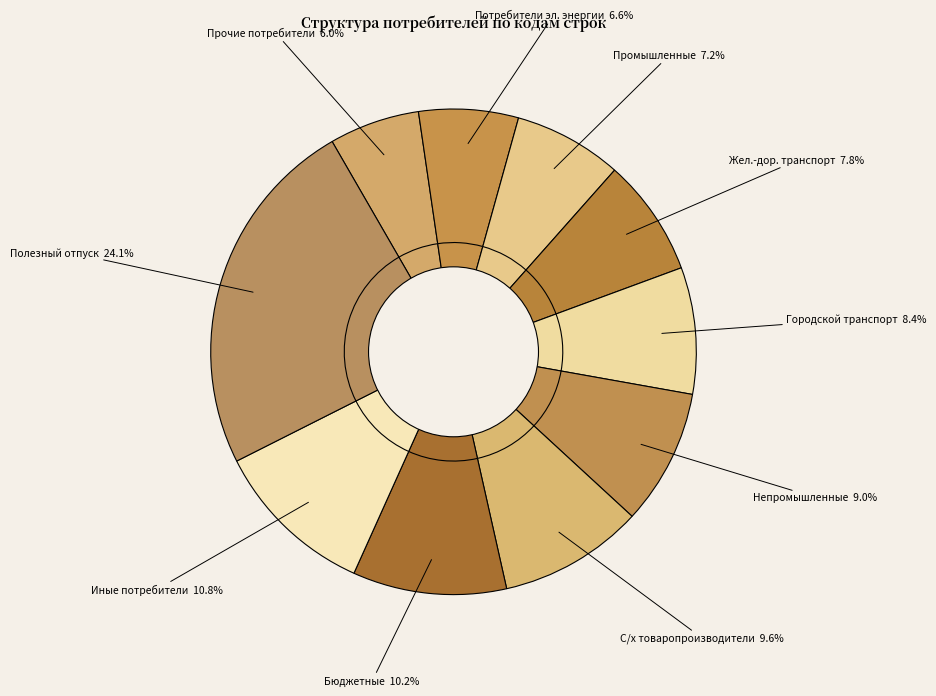

True or false: Бюджетные потребители accounts for 10% of the total.

True